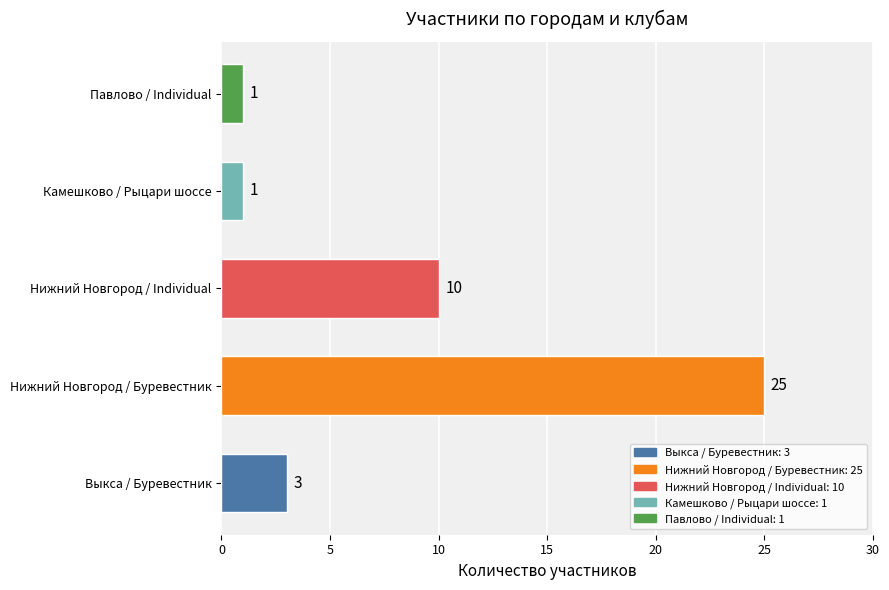

What is the minimum value shown in the chart?

1